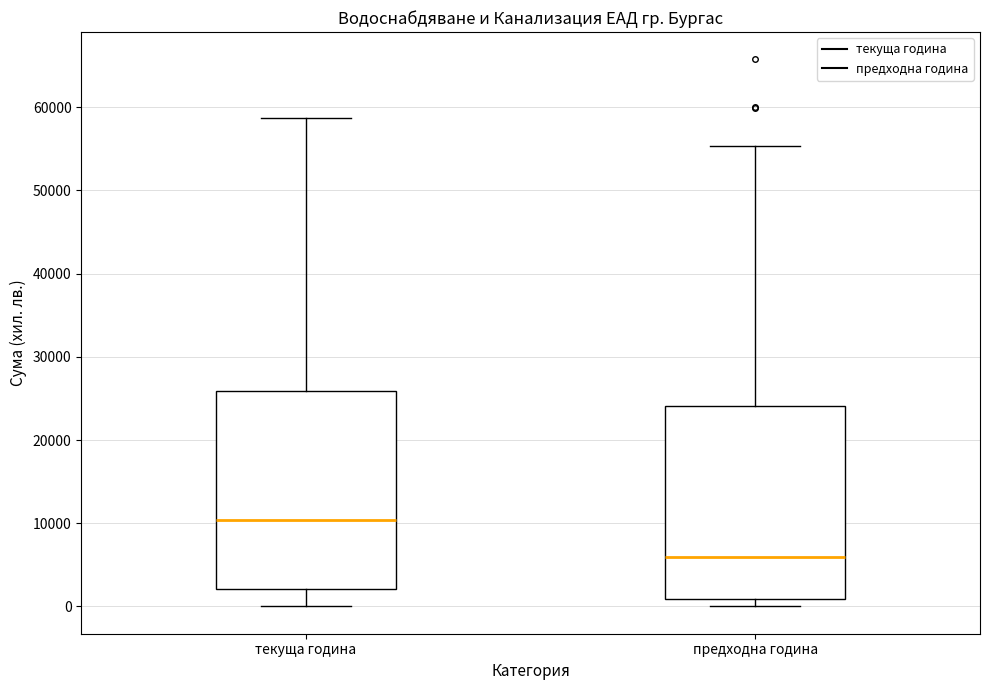

Which box has the highest median line?

текуща година